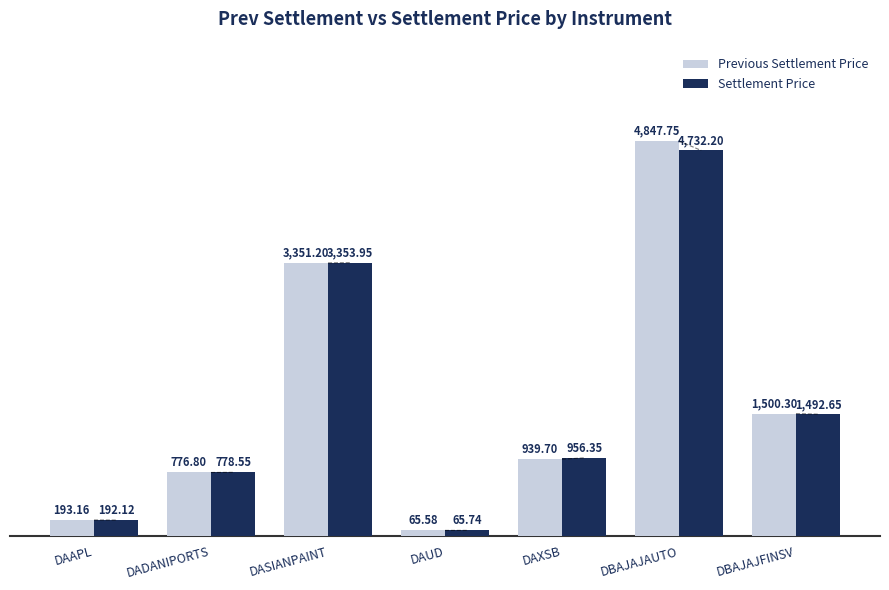

What is the maximum value for Settlement Price?

4732.2